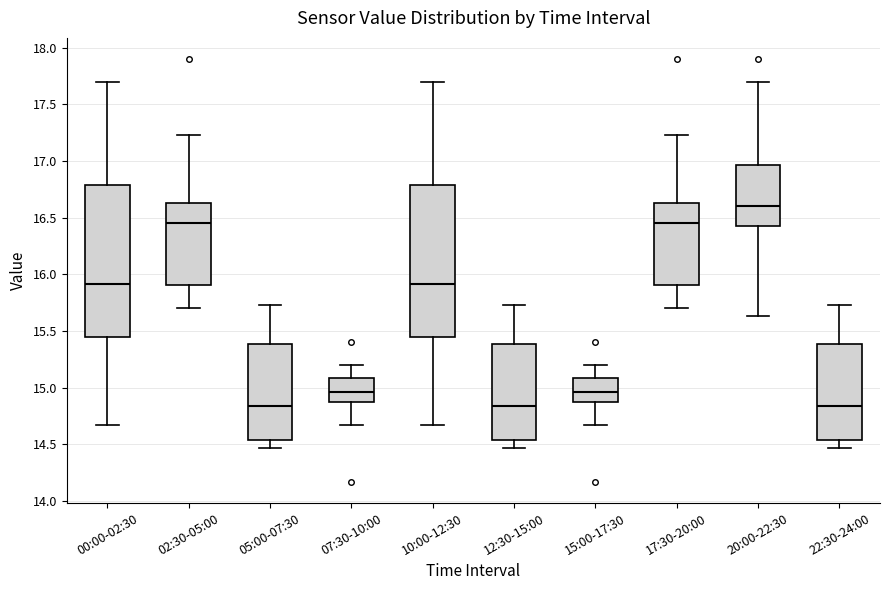

Reading left to right, read every box against the y-axis: the position of its median line, the range the box covers, and the ends of its whiskers. The values are not printed on the chart, so give them approximately, as read against the axis.

00:00-02:30: median 15.90, box 15.45 to 16.80, whiskers 14.65 to 17.70
02:30-05:00: median 16.45, box 15.90 to 16.65, whiskers 15.70 to 17.25
05:00-07:30: median 14.85, box 14.55 to 15.40, whiskers 14.45 to 15.75
07:30-10:00: median 14.95, box 14.90 to 15.10, whiskers 14.65 to 15.20
10:00-12:30: median 15.90, box 15.45 to 16.80, whiskers 14.65 to 17.70
12:30-15:00: median 14.85, box 14.55 to 15.40, whiskers 14.45 to 15.75
15:00-17:30: median 14.95, box 14.90 to 15.10, whiskers 14.65 to 15.20
17:30-20:00: median 16.45, box 15.90 to 16.65, whiskers 15.70 to 17.25
20:00-22:30: median 16.60, box 16.45 to 16.95, whiskers 15.65 to 17.70
22:30-24:00: median 14.85, box 14.55 to 15.40, whiskers 14.45 to 15.75